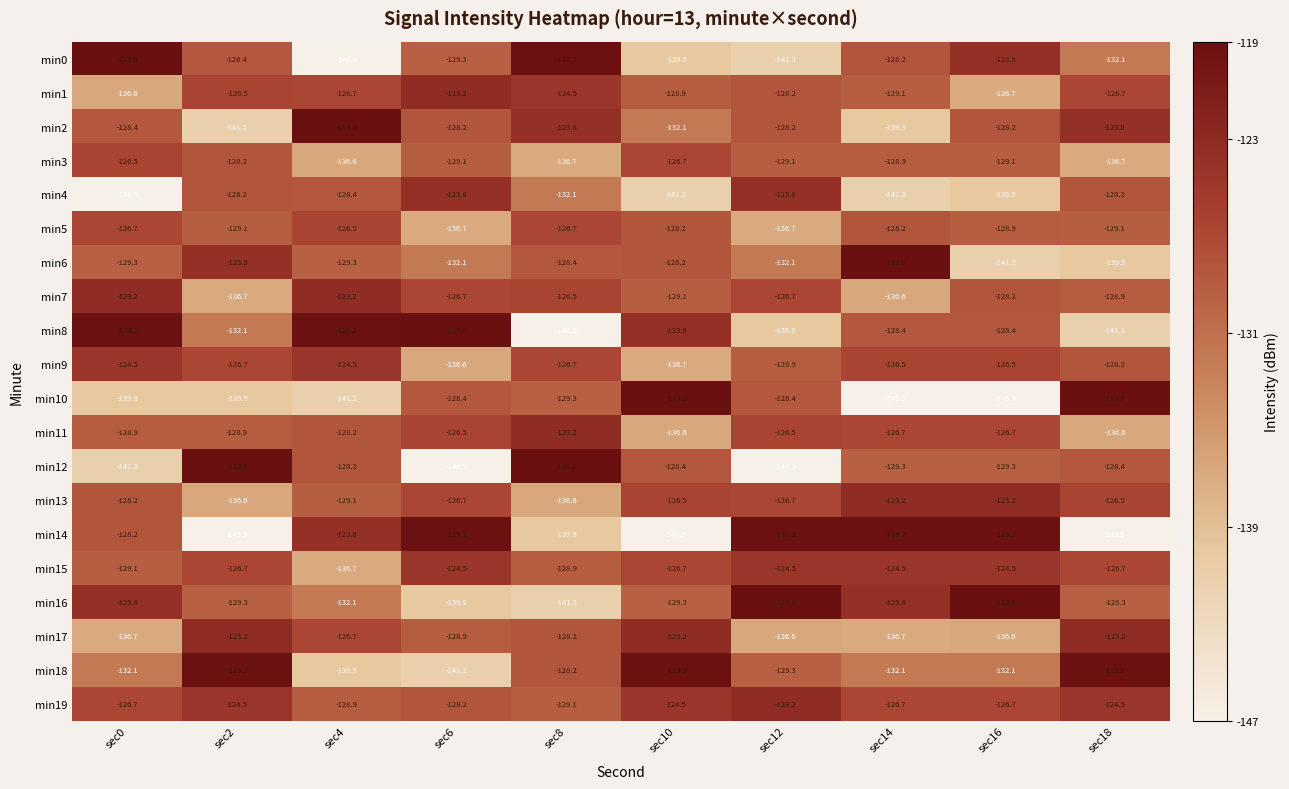

How many distinct data groups are displayed?

20